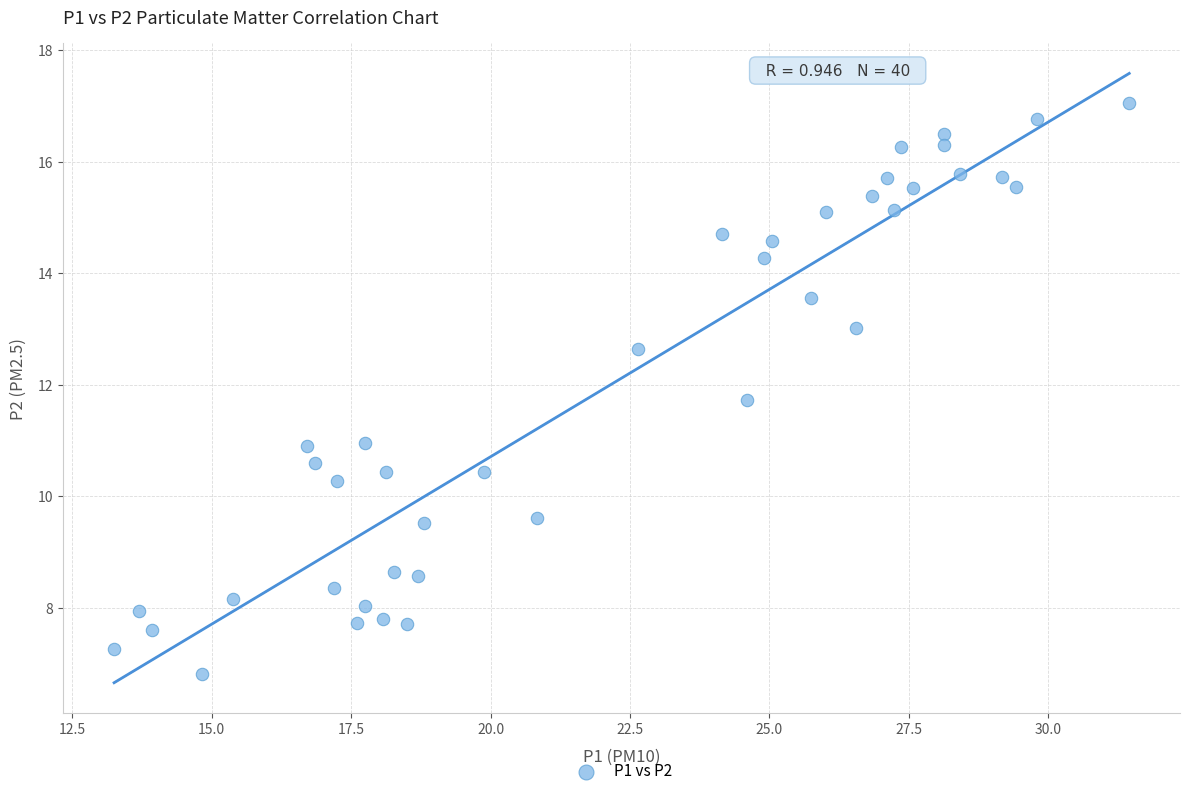

What is the range of X values (max minus min)?

18.2